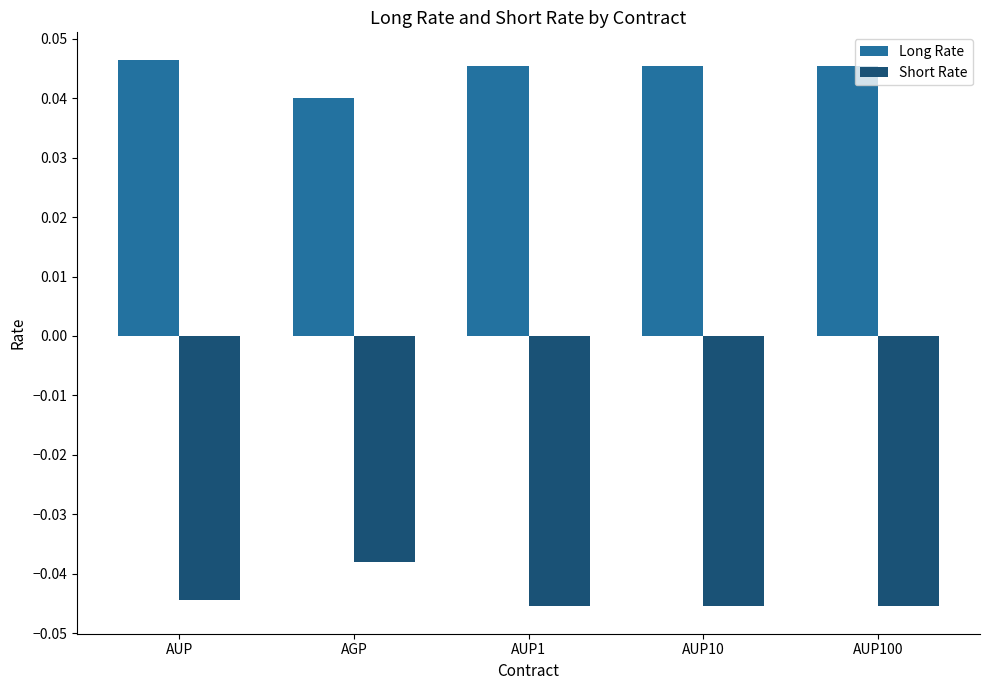

At which label is Short Rate closest to 0?

AGP